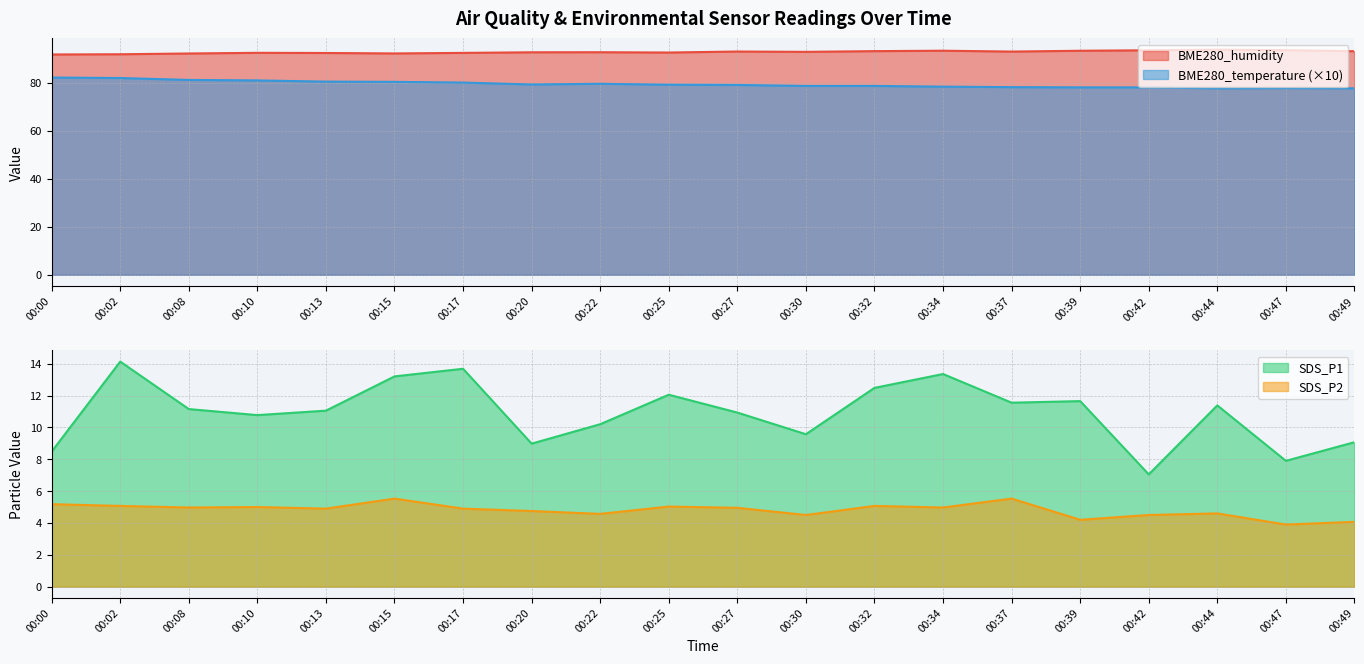

How many lines are shown in the chart?

4